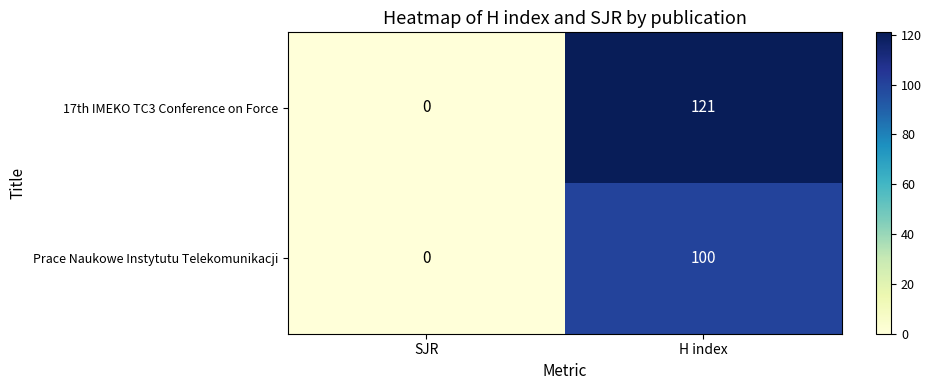

How many categories are shown in the chart?

2